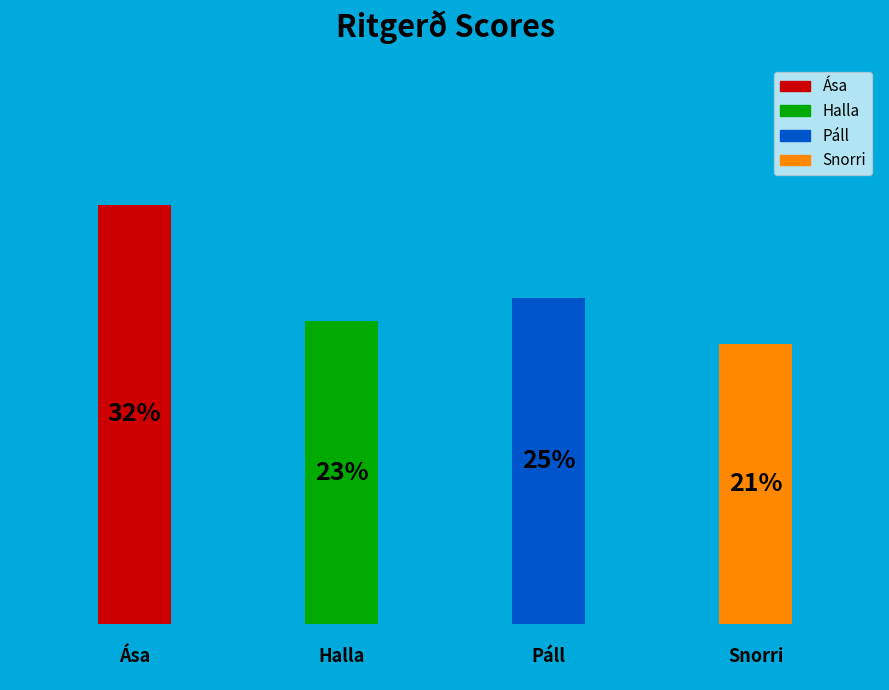

Count the number of slices in the pie.

4